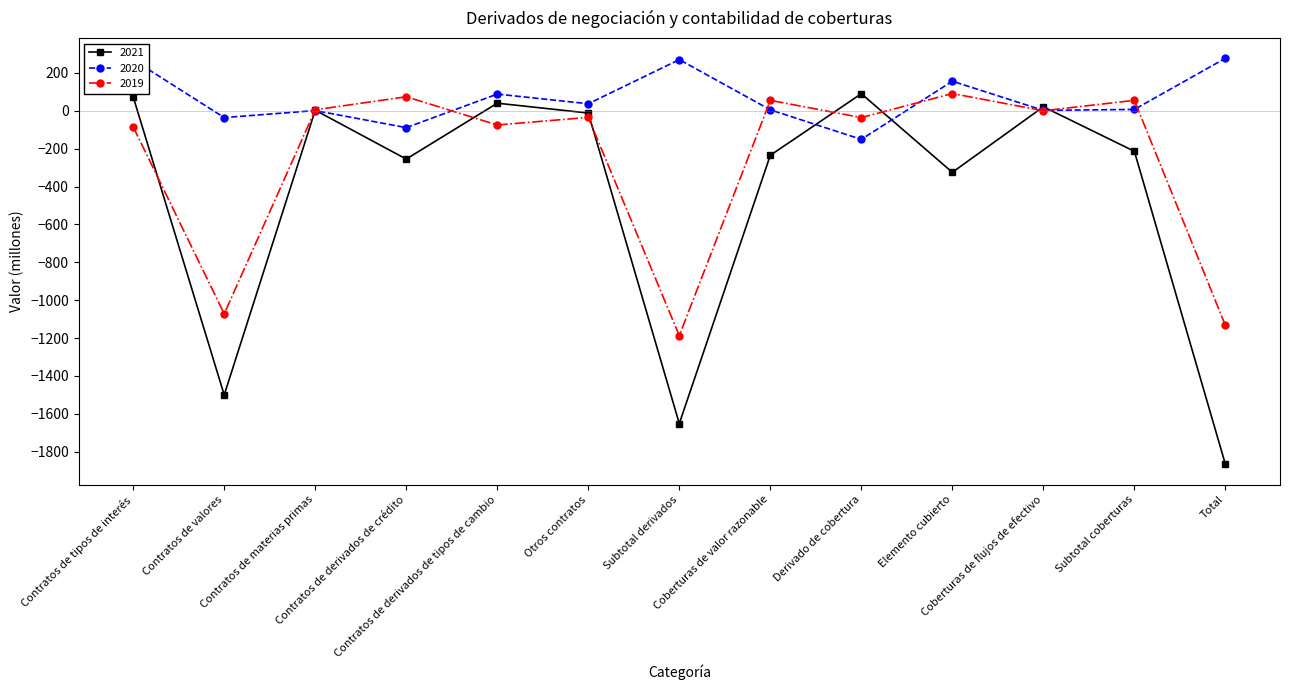

How many categories are shown in the chart?

13